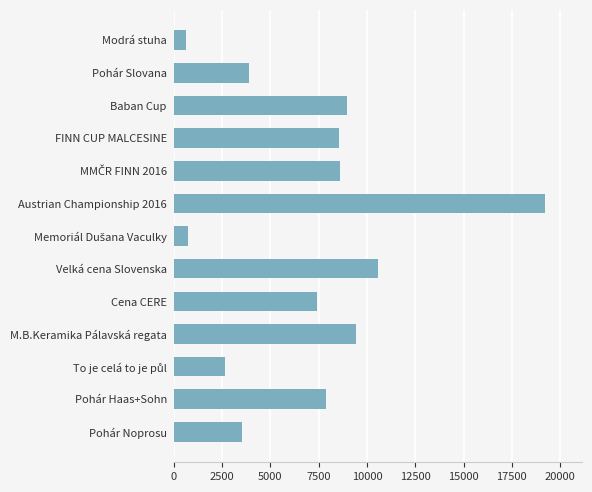

What is the approximate value at FINN CUP MALCESINE?

8543